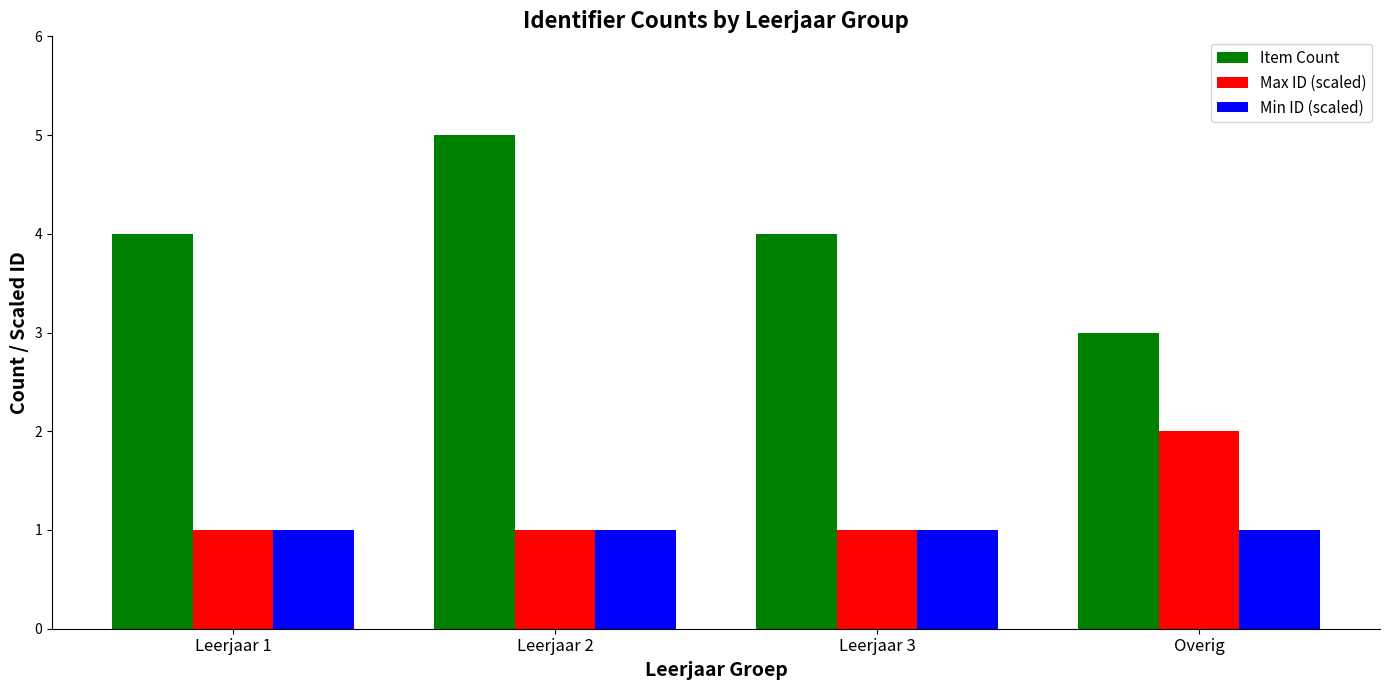

Which series has the largest range (max minus min)?

Item Count